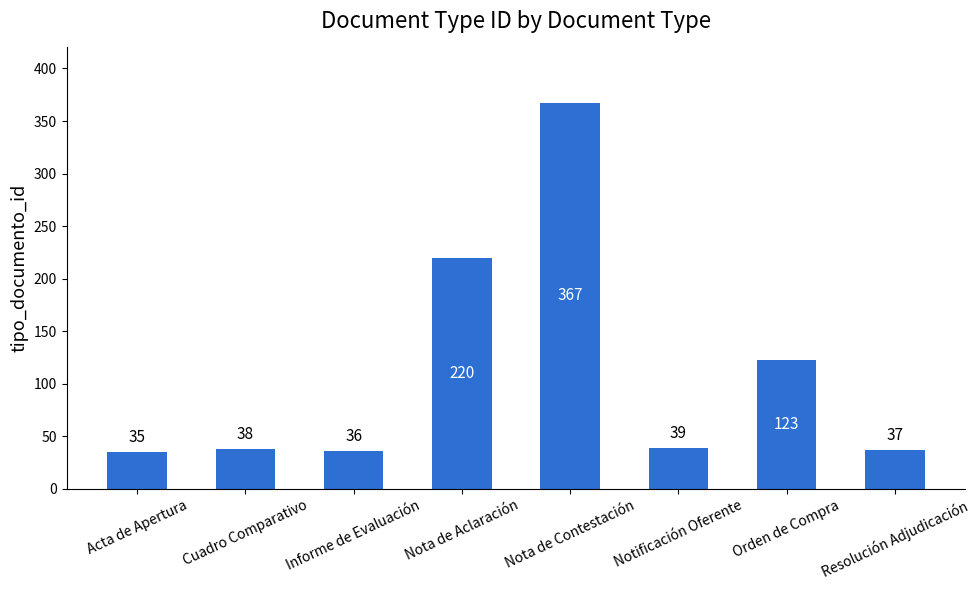

Does the chart contain stacked bars?

No